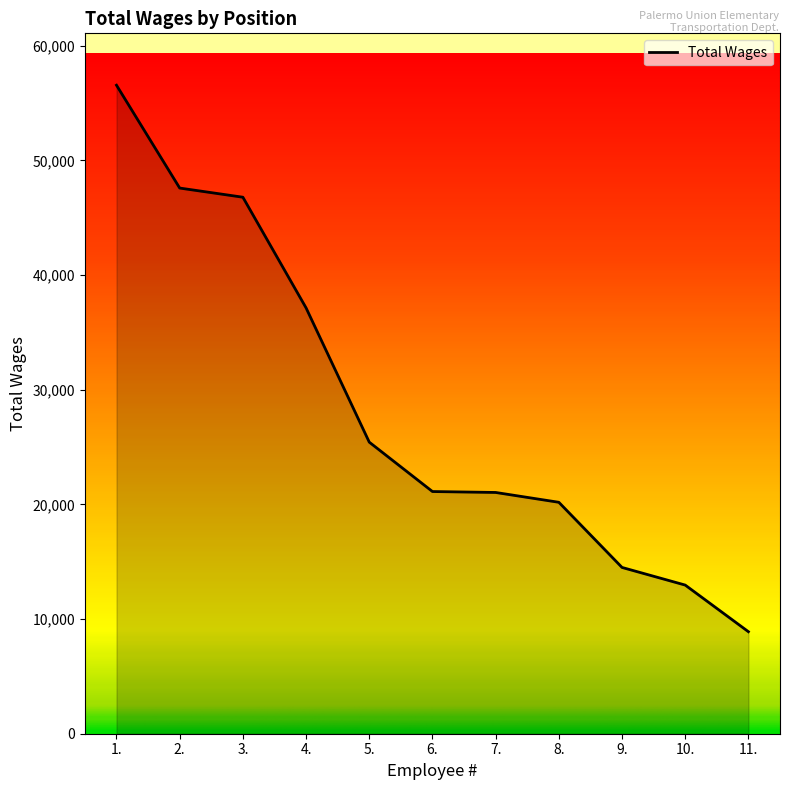

Where is the data nearest to the value 32731?

4.